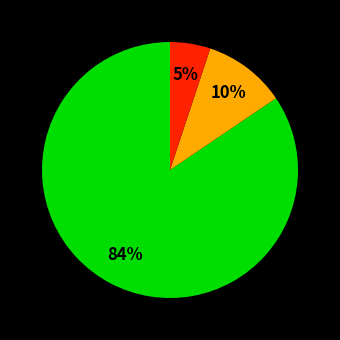

To the nearest percent, what is the average slice percentage?

33%